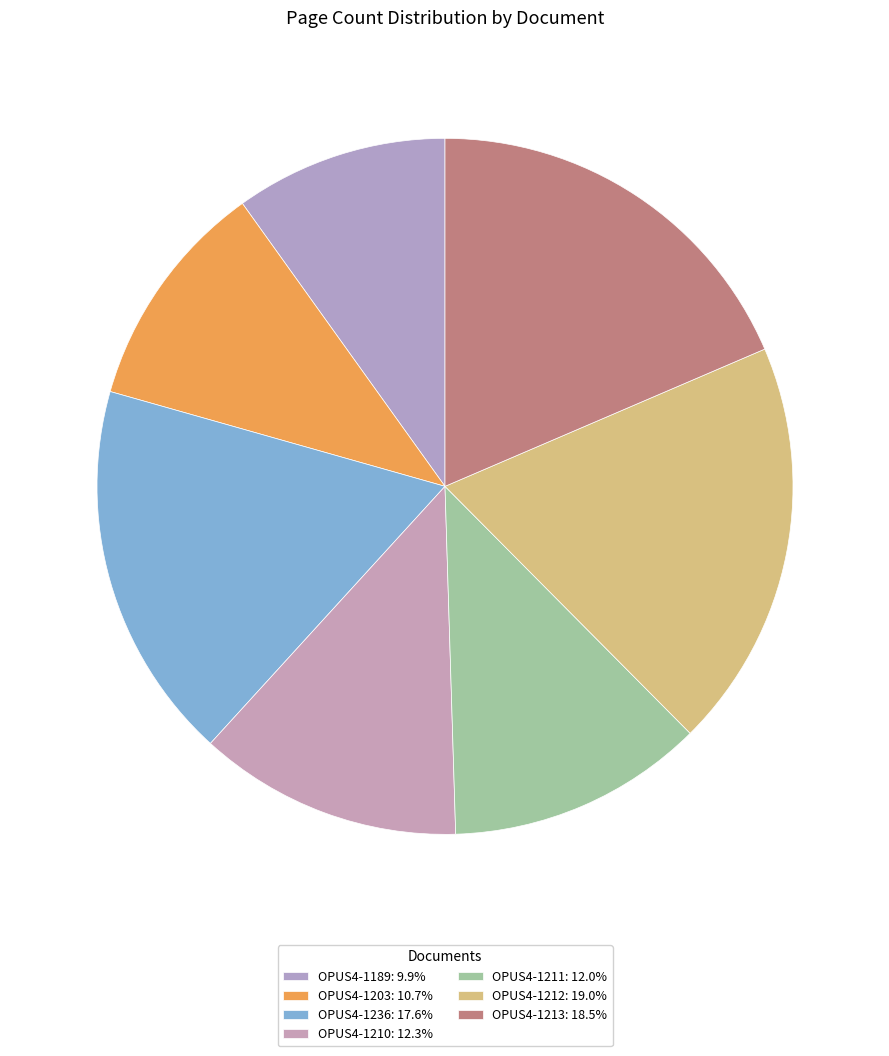

Which slice is the largest?

OPUS4-1212